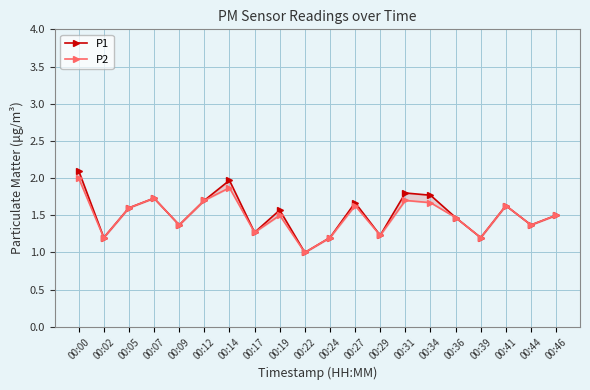

What is the difference between the P1 values at 00:44 and 00:02?

0.2